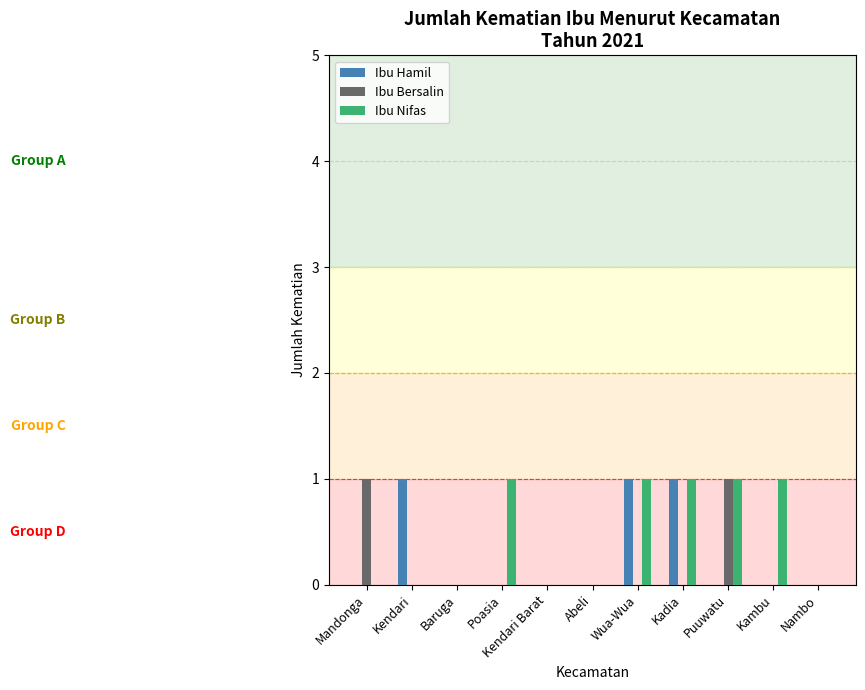

The value of Ibu Bersalin at Kadia is 0. True or false?

True